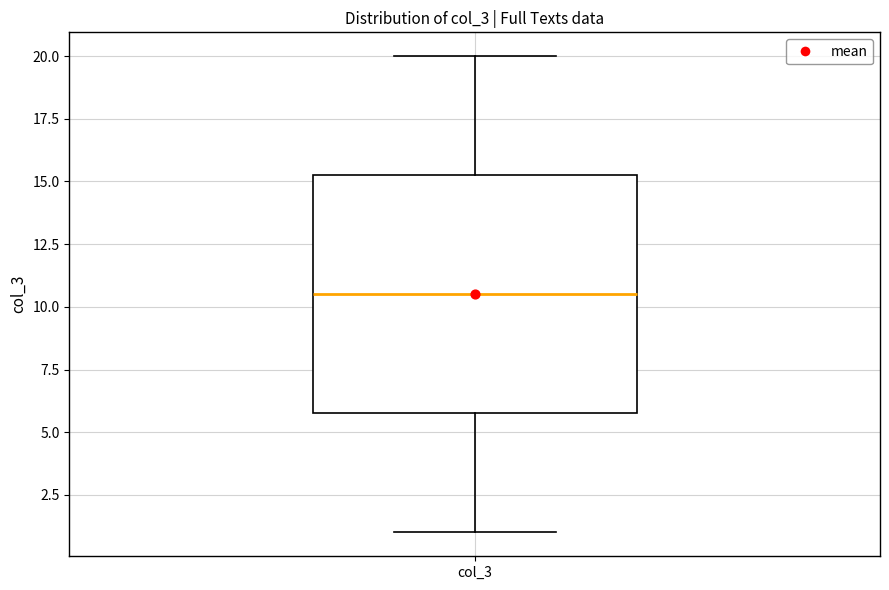

Where is the lower edge of the box for col_3 on the y-axis? The values are not printed on the chart, so give them approximately, as read against the axis.

6.0